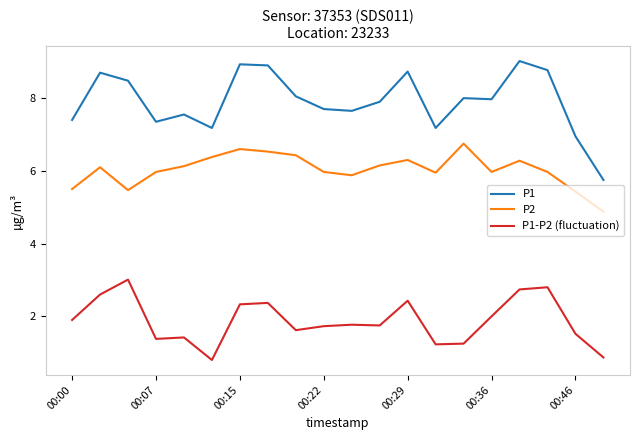

What is the minimum value for P2?

4.9